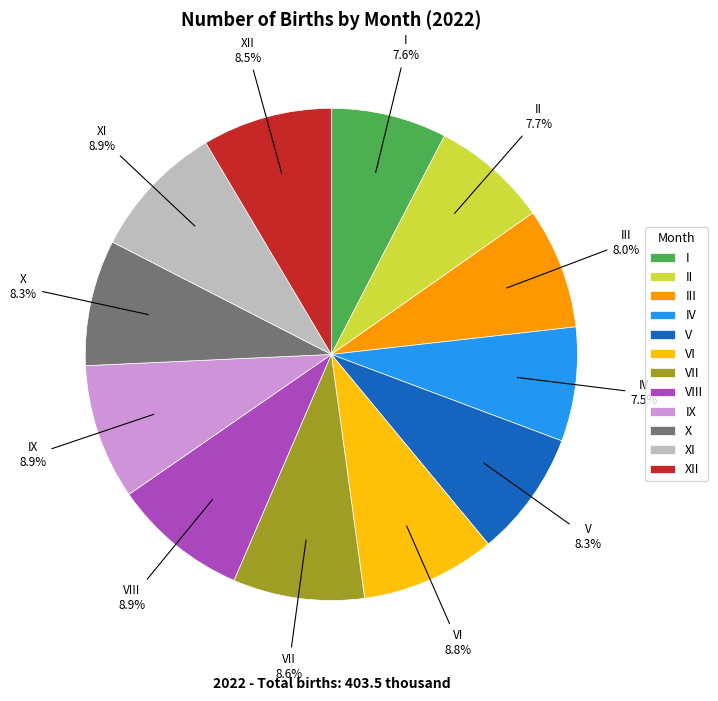

What portion of the pie excludes VII?

91.4%